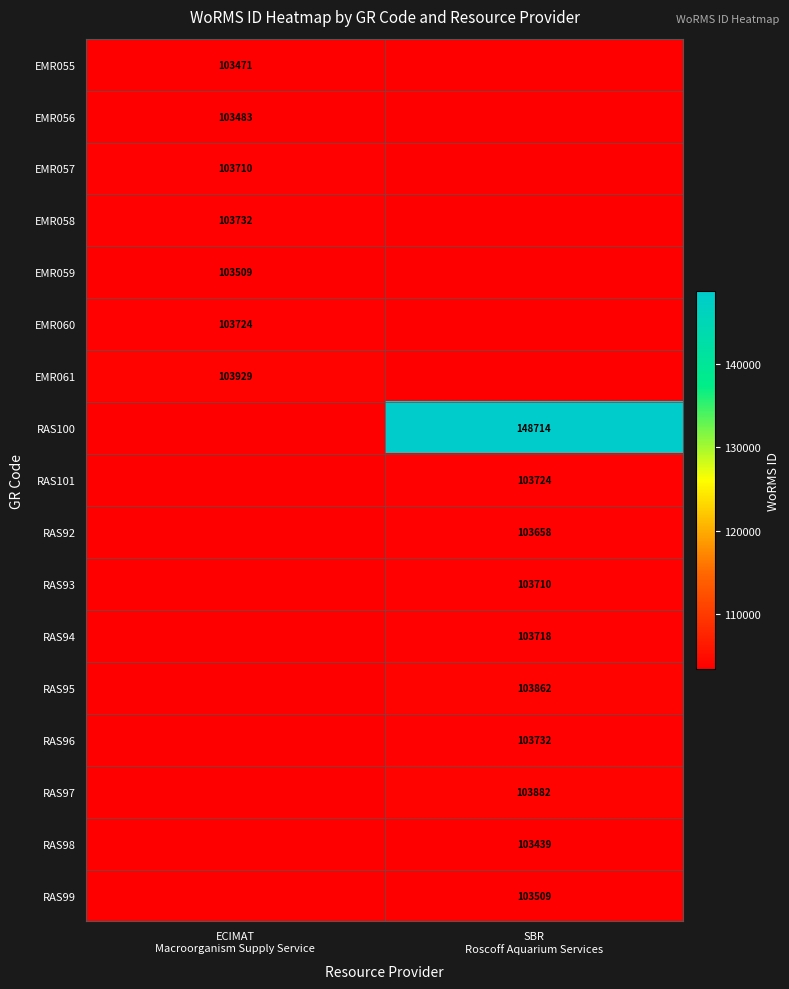

How many distinct data groups are displayed?

17